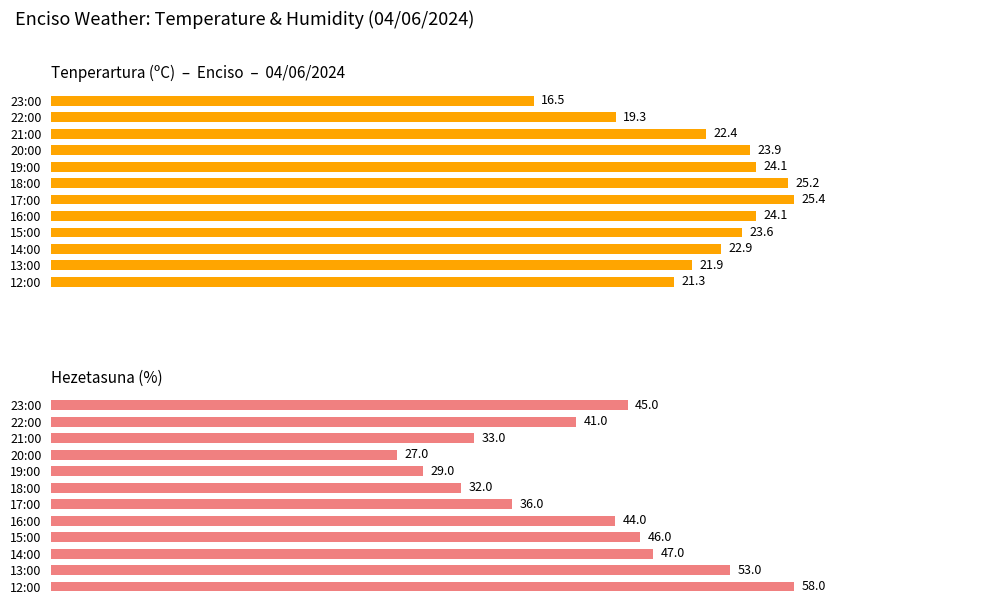

How many data points in Tenperartura (ºC) are less than 23?

6